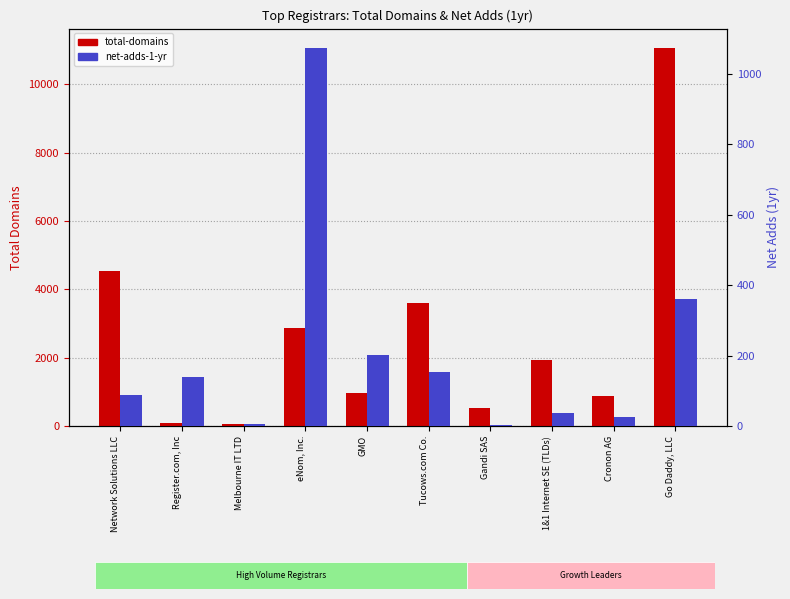

How many bars are there in each group?

2